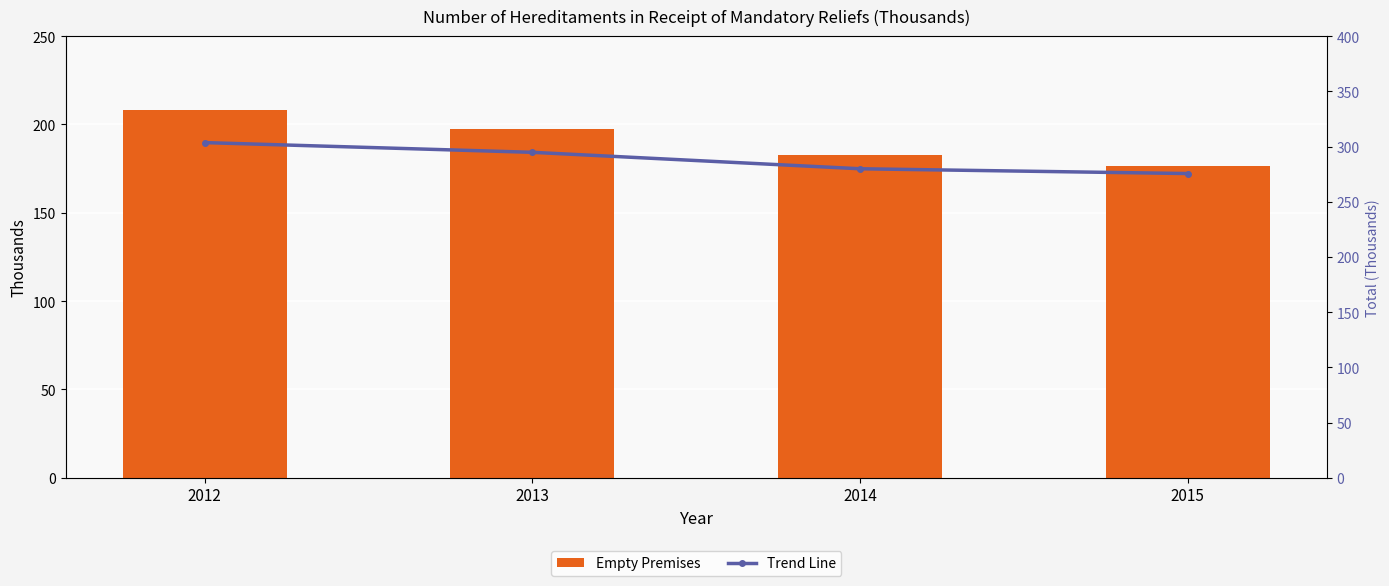

At how many categories does at least one series exceed 219?

4